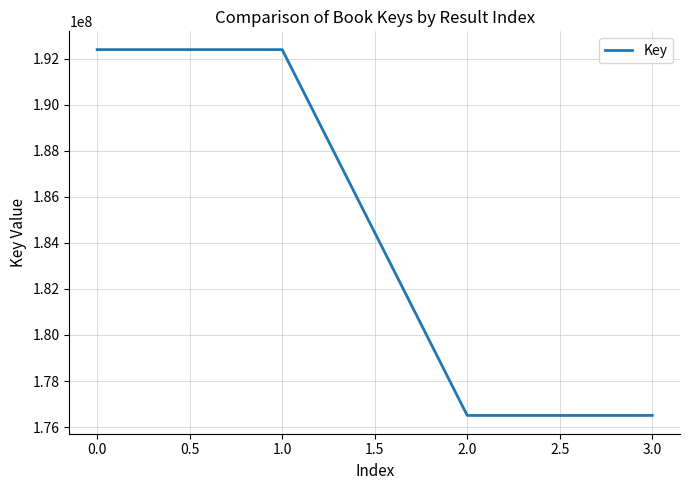

How many values are below 192396653?

2